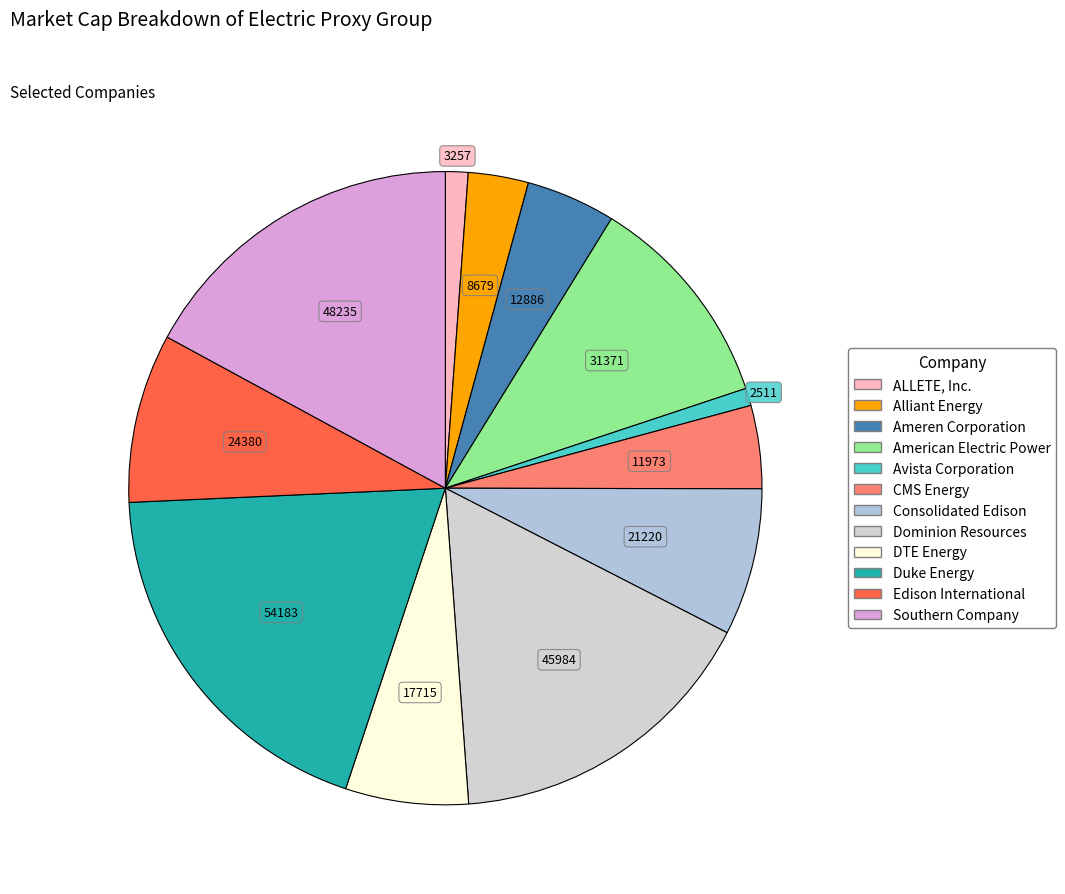

The DTE Energy slice represents 12% of the pie. True or false?

False